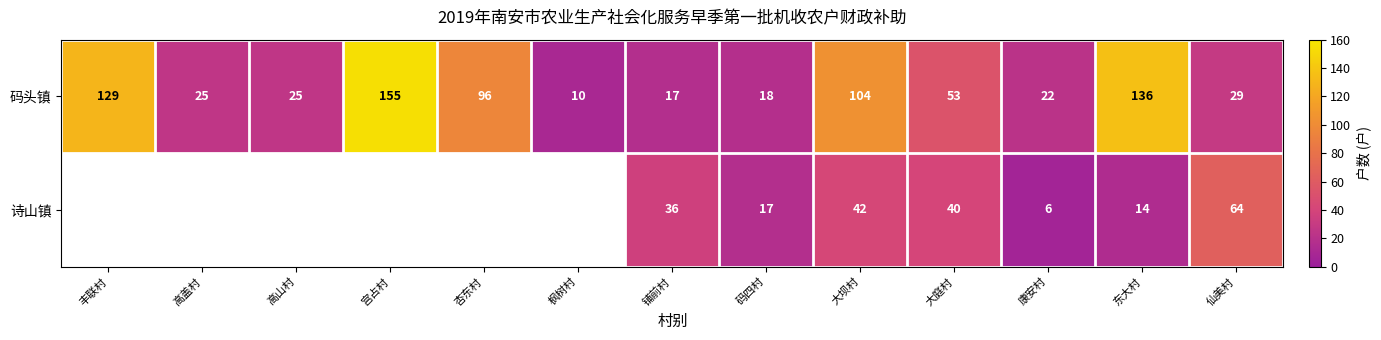

What is the smallest value displayed?

6.0